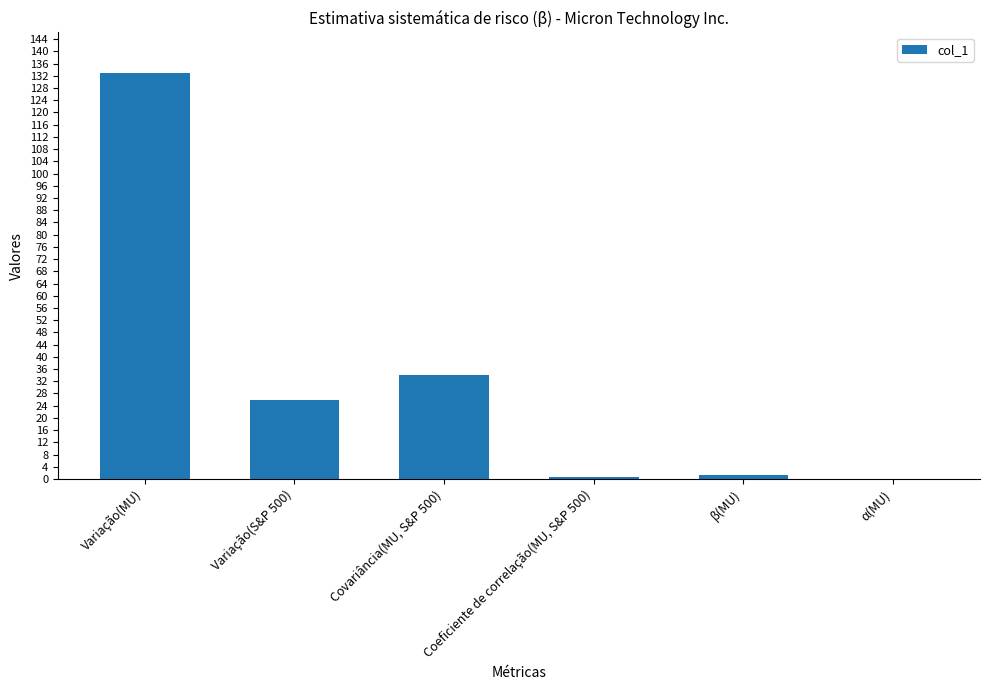

The value at Covariância(MU, S&P 500) is 58.8. True or false?

False